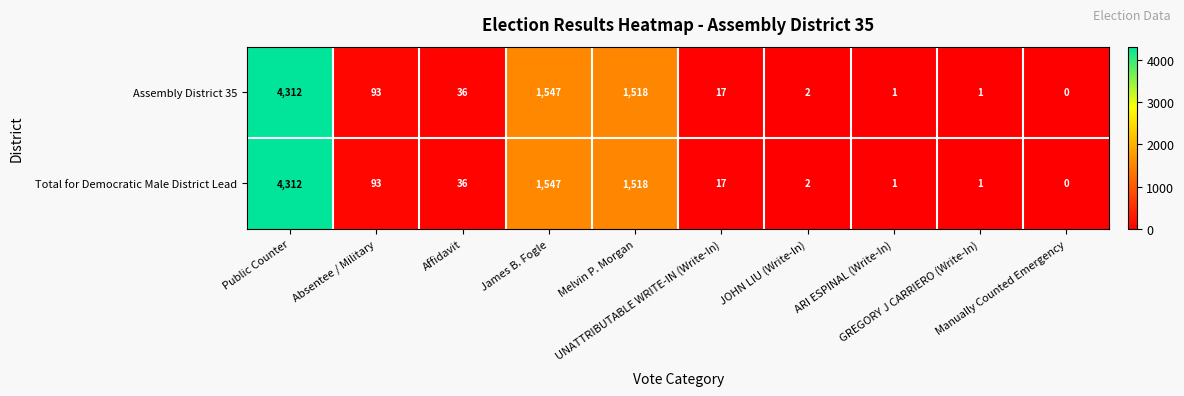

Count the number of data series in this chart.

2